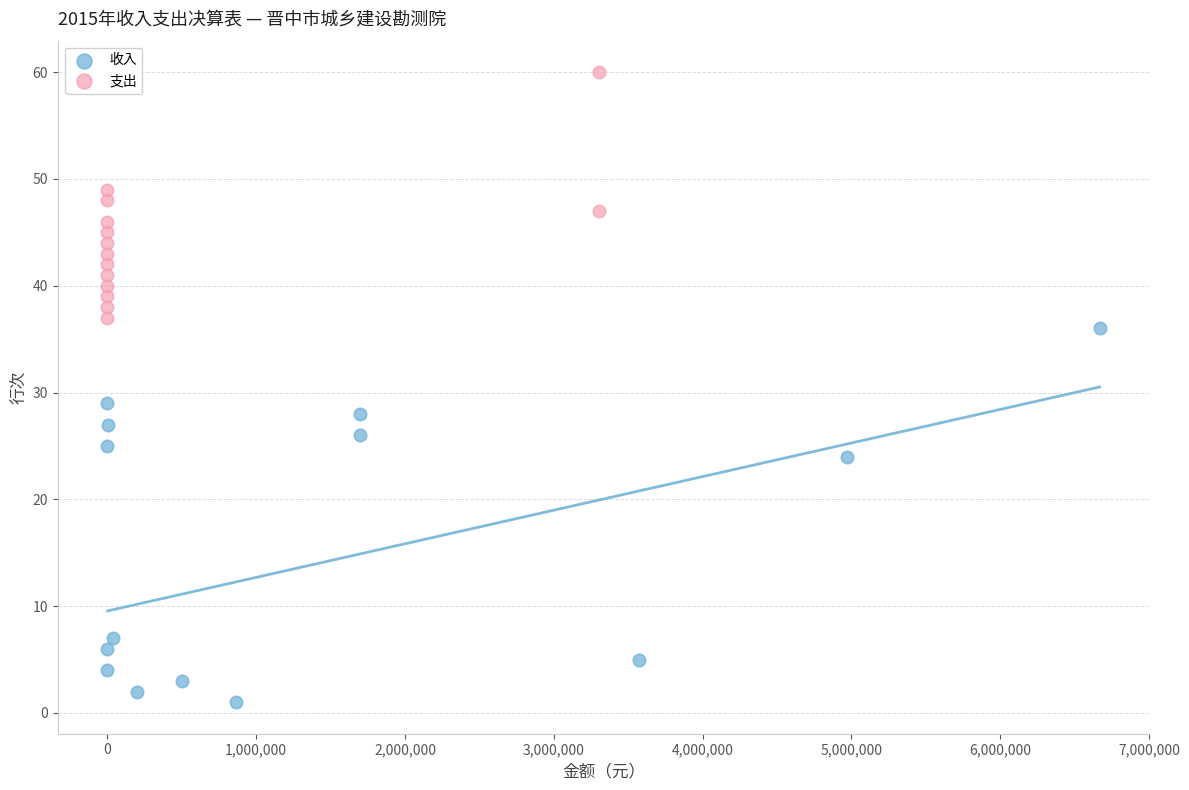

Which series has the largest Y range (max minus min)?

收入